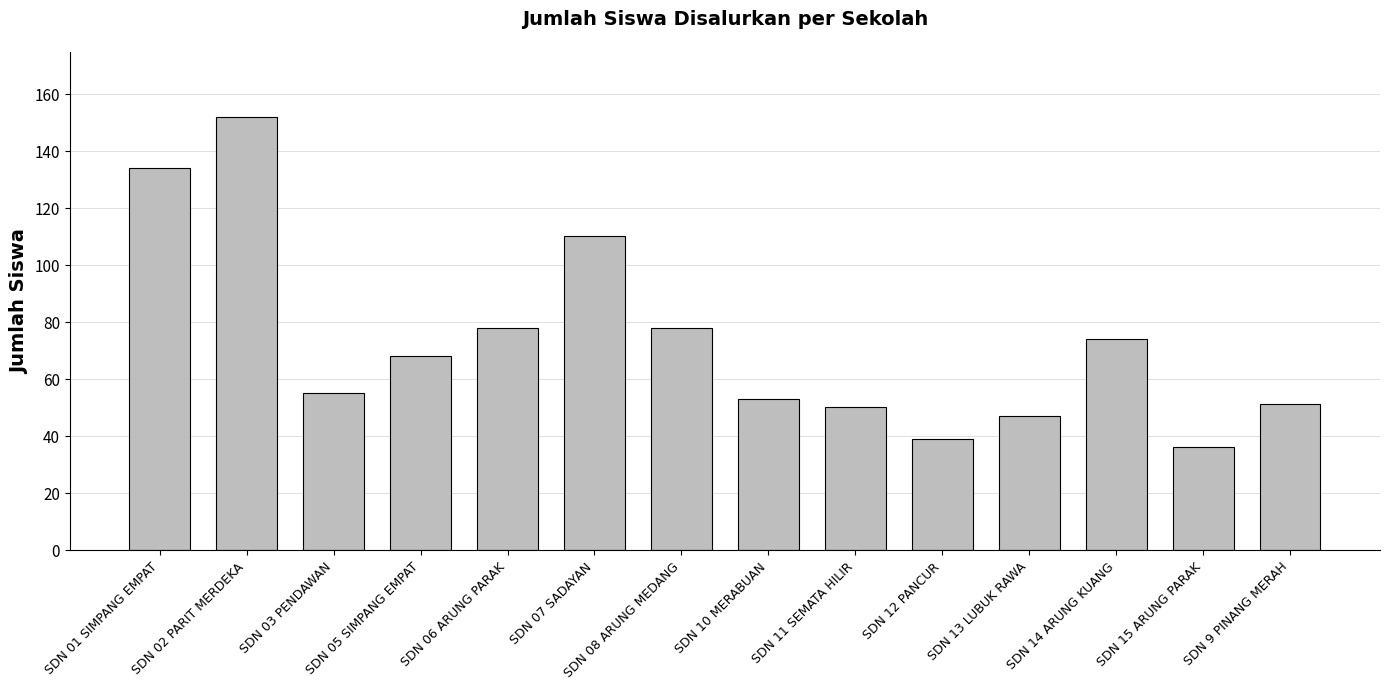

Reading left to right, transcribe all the data shown in this chart.

SDN 01 SIMPANG EMPAT=134	SDN 02 PARIT MERDEKA=152	SDN 03 PENDAWAN=55	SDN 05 SIMPANG EMPAT=68	SDN 06 ARUNG PARAK=78	SDN 07 SADAYAN=110	SDN 08 ARUNG MEDANG=78	SDN 10 MERABUAN=53	SDN 11 SEMATA HILIR=50	SDN 12 PANCUR=39	SDN 13 LUBUK RAWA=47	SDN 14 ARUNG KUANG=74	SDN 15 ARUNG PARAK=36	SDN 9 PINANG MERAH=51